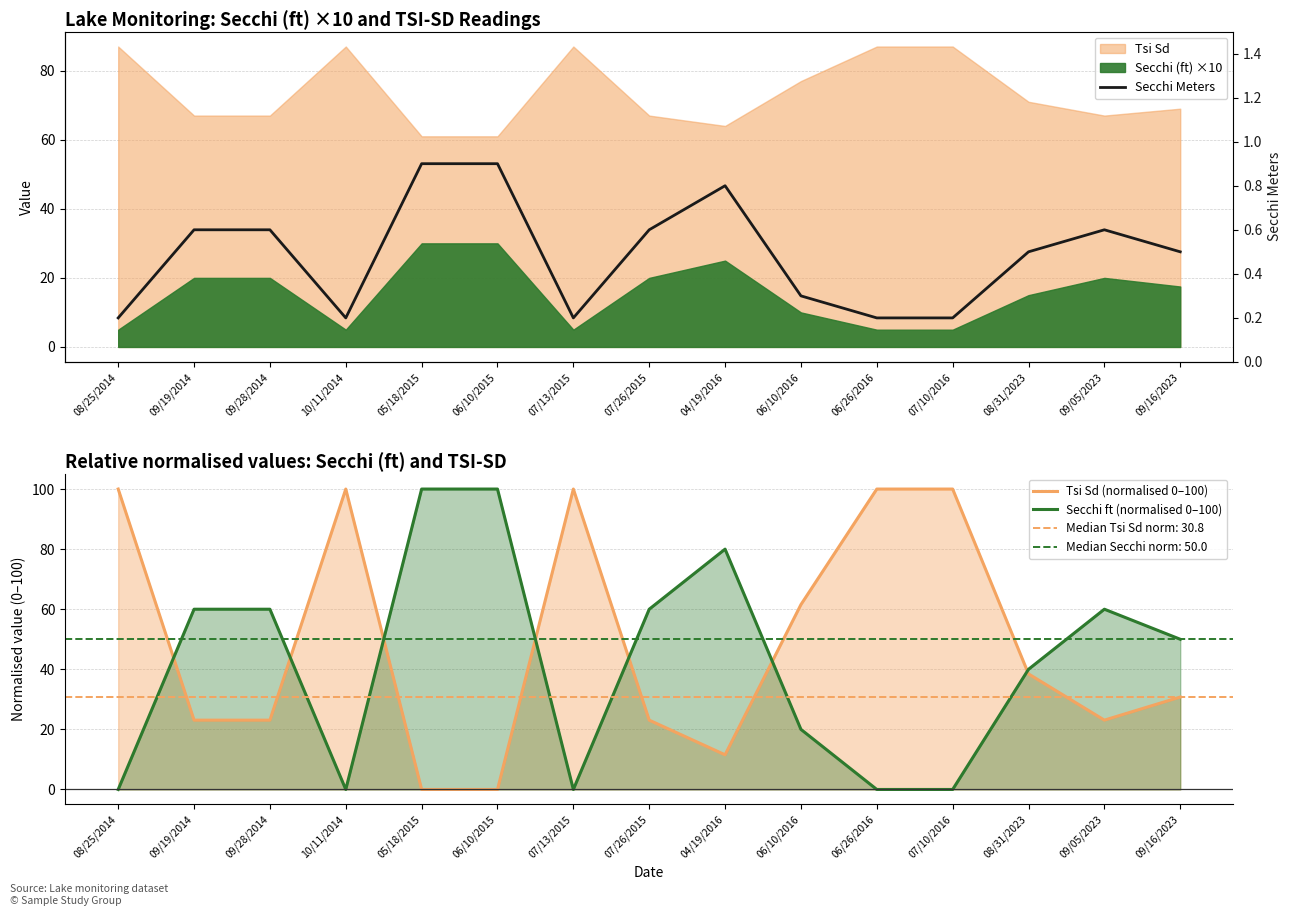

At which category does Secchi ft (normalised 0–100) reach its first local peak?

04/19/2016